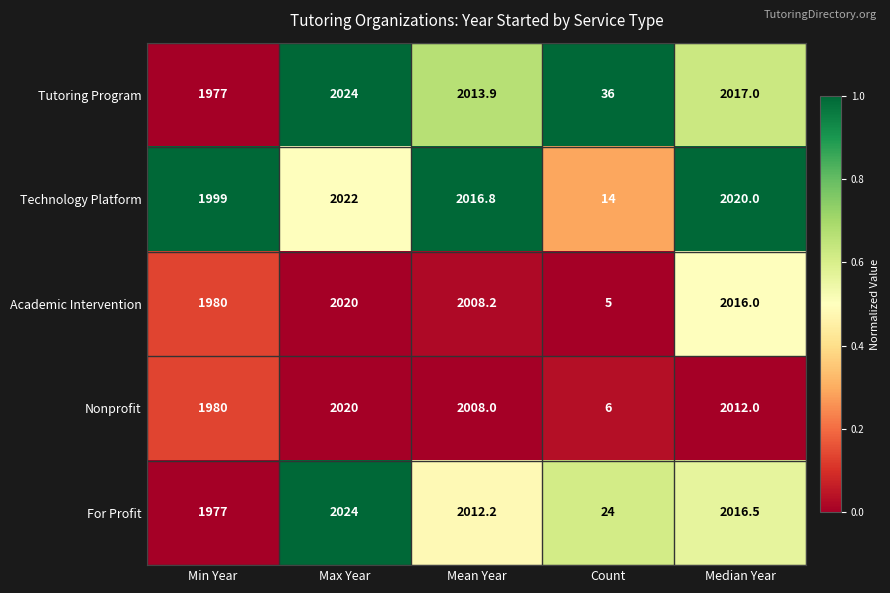

What is the approximate value of Tutoring Program at Min Year?

1977.0